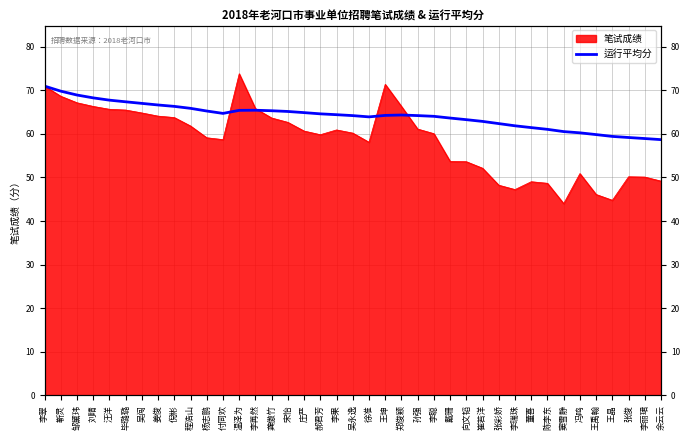

Between 宋怡 and 李果, which is larger?

宋怡